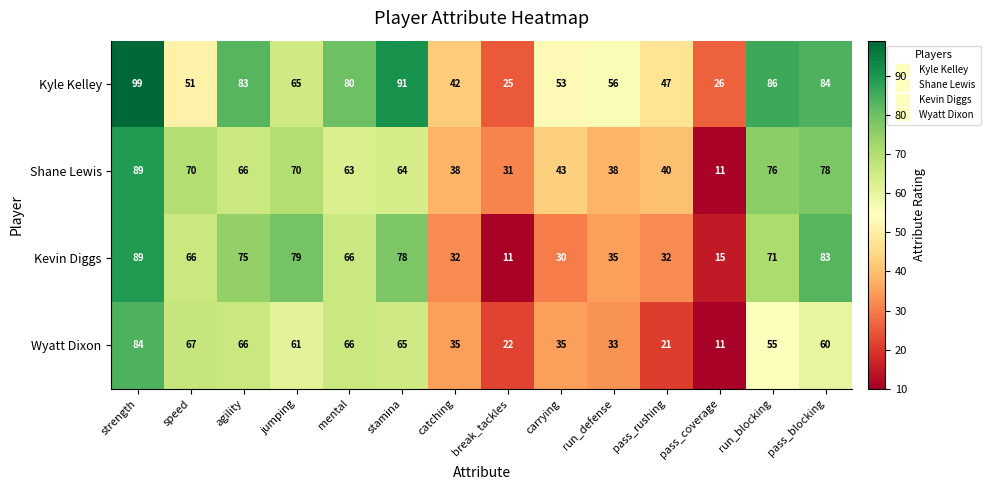

Rank the series at run_defense from highest to lowest value.

Kyle Kelley, Shane Lewis, Kevin Diggs, Wyatt Dixon